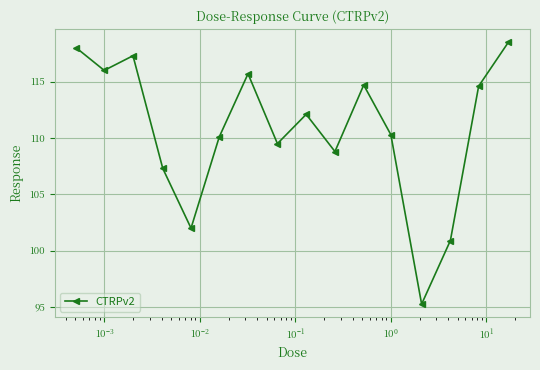

True or false: the data has more than 2 interior local peaks.

True